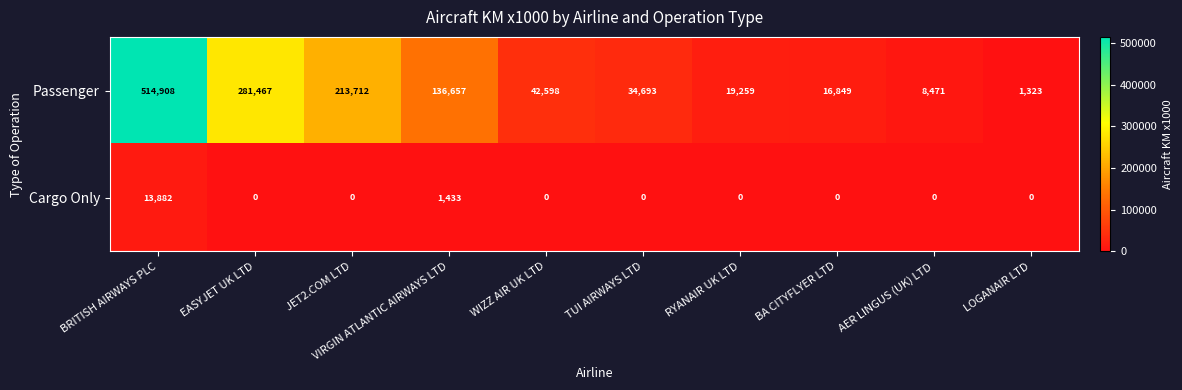

Read the Passenger value at BA CITYFLYER LTD.

16849